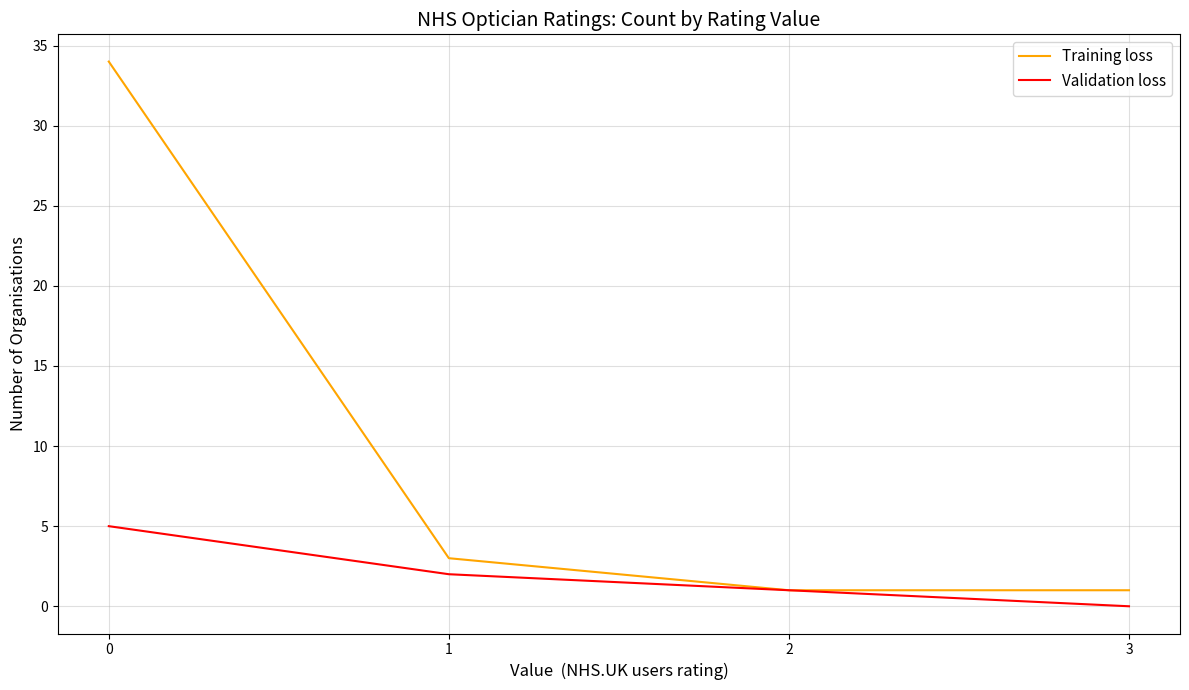

Which series has the largest total across all categories?

Training loss